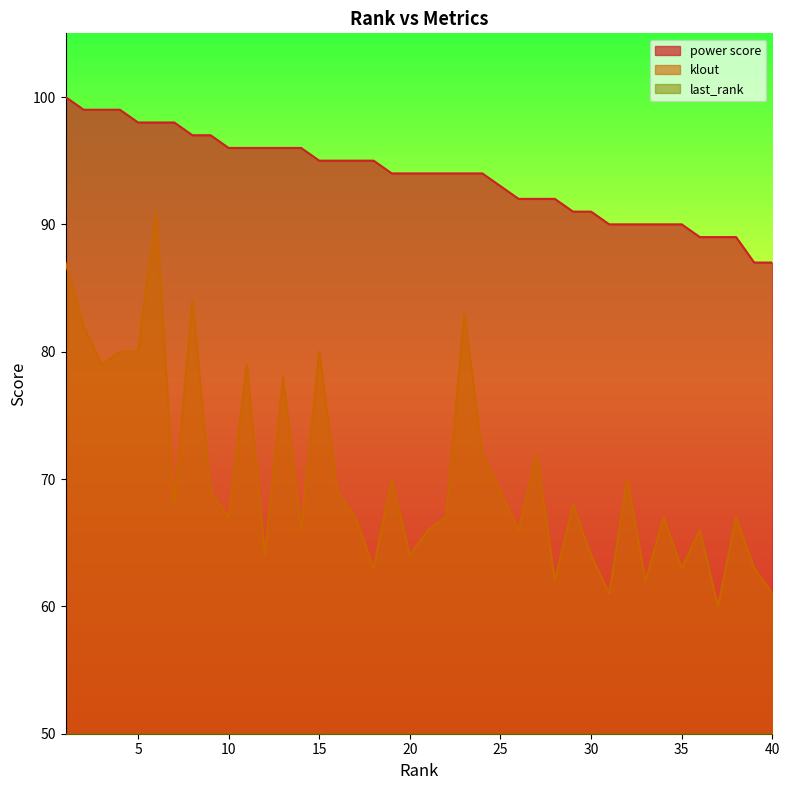

List the series in order of their overall mean, lowest first.

last_rank, klout, power score